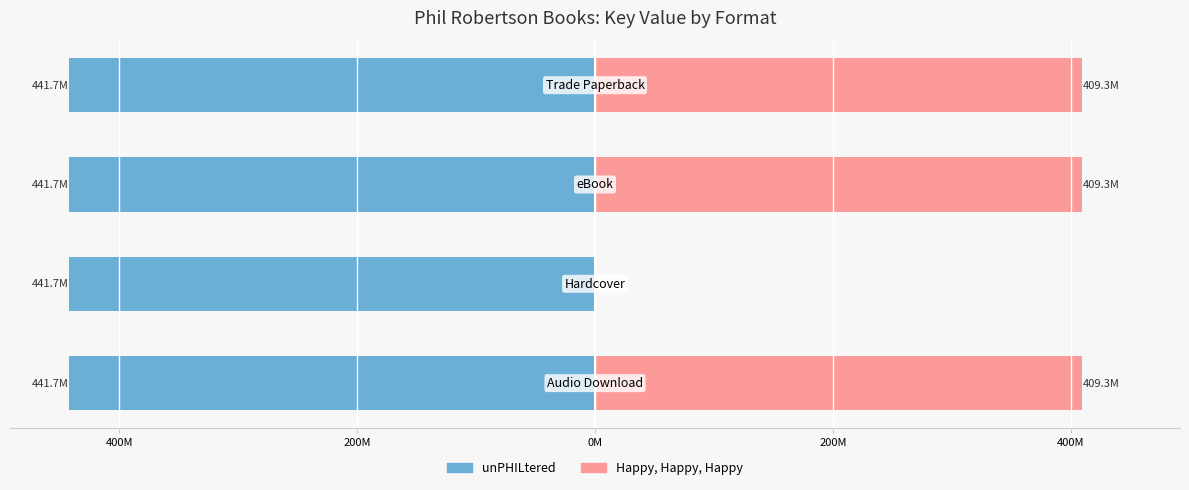

True or false: Happy, Happy, Happy has a value of 161.2 at 0M.

False